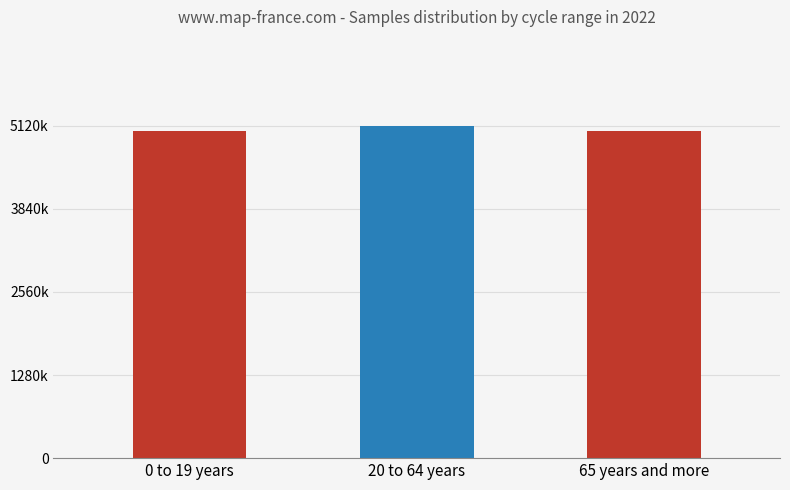

Reading left to right, list all the values displayed in this chart.

0 to 19 years=5043730	20 to 64 years=5120434	65 years and more=5032575